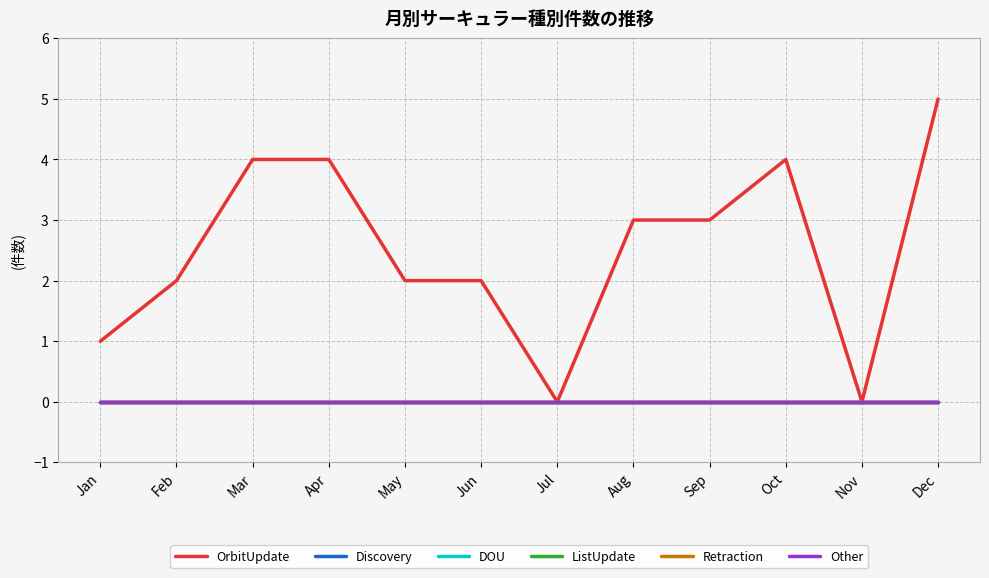

Which series has the largest total across all categories?

OrbitUpdate